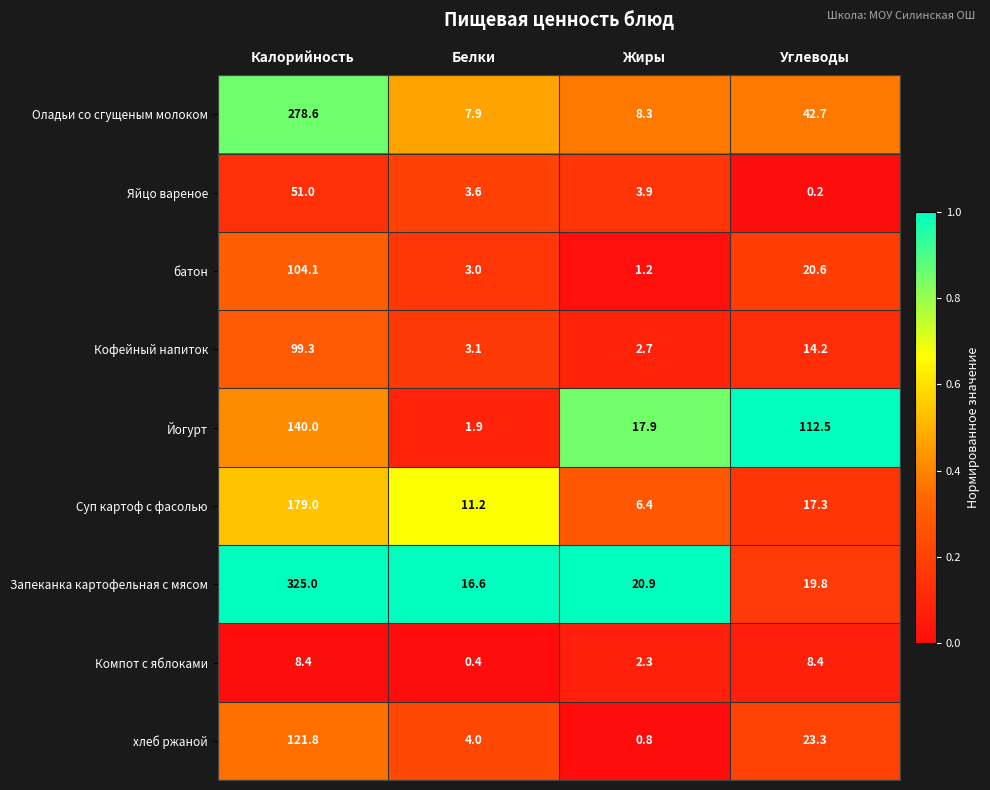

Which label corresponds to the largest value in the chart?

Калорийность